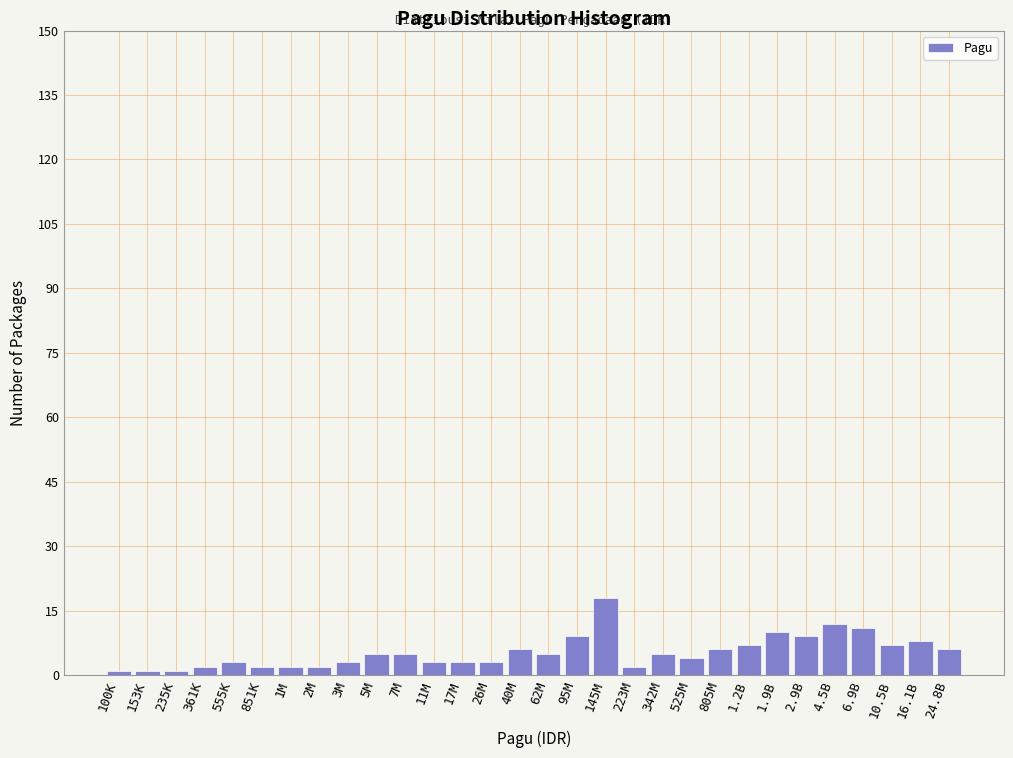

Reading left to right, transcribe all the data shown in this chart.

1	1	1	2	3	2	2	2	3	5	5	3	3	3	6	5	9	18	2	5	4	6	7	10	9	12	11	7	8	6